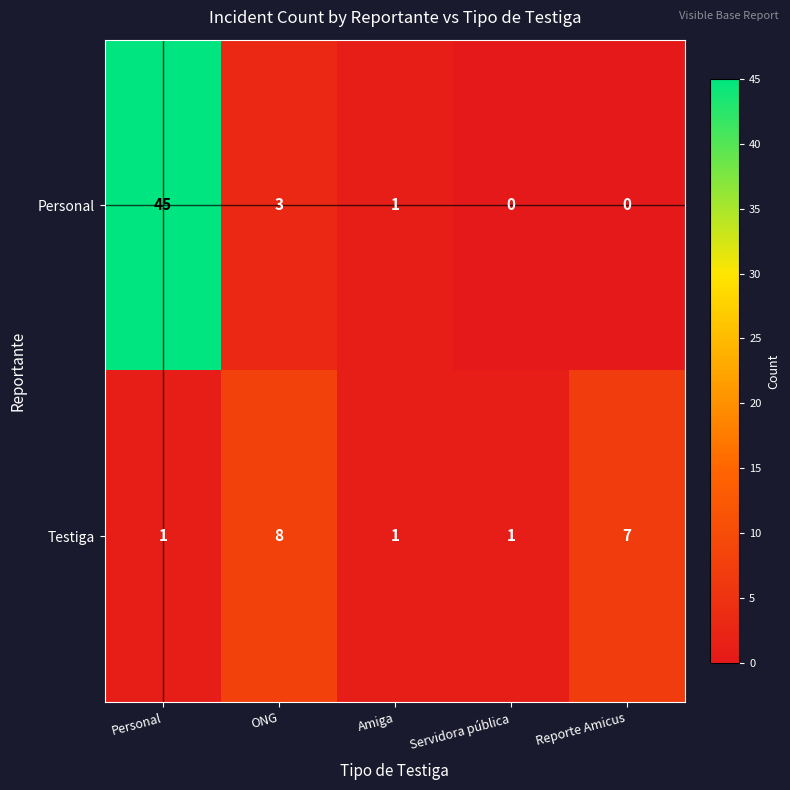

Reading left to right, extract all data points from this chart.

Personal: 45	3	1	0	0
Testiga: 1	8	1	1	7